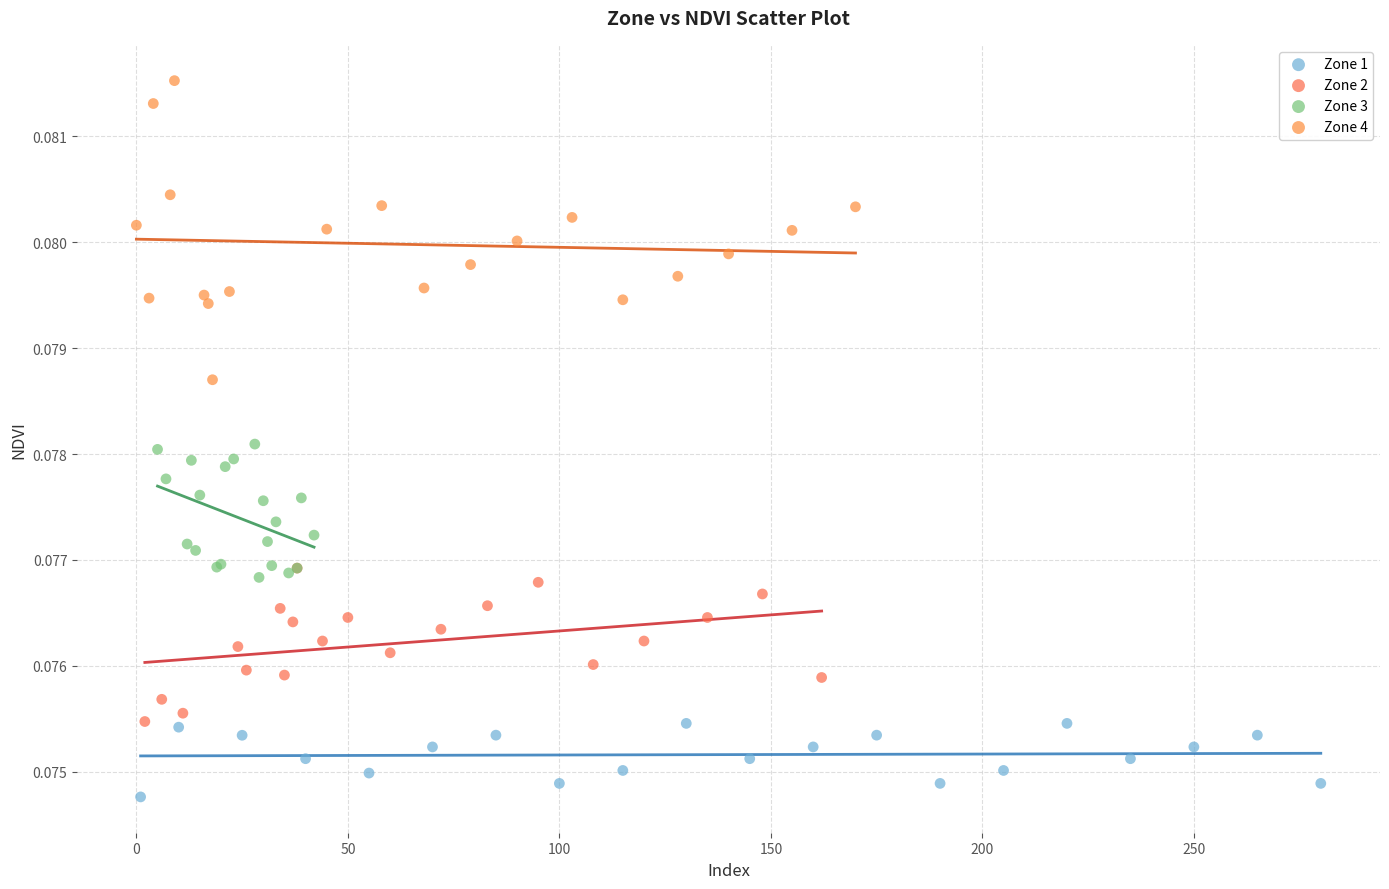

Which series contains the lowest Y value?

Zone 1